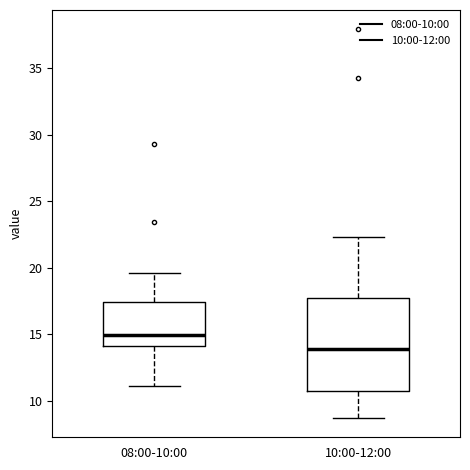

Reading left to right, transcribe this box plot: for each box, give where its median line is, the range the box spans, and where its two whiskers end, as read against the y-axis. The values are not printed on the chart, so give them approximately, as read against the axis.

08:00-10:00: median 15.0, box 14.0 to 17.5, whiskers 11.0 to 19.5
10:00-12:00: median 14.0, box 10.5 to 17.5, whiskers 8.5 to 22.5